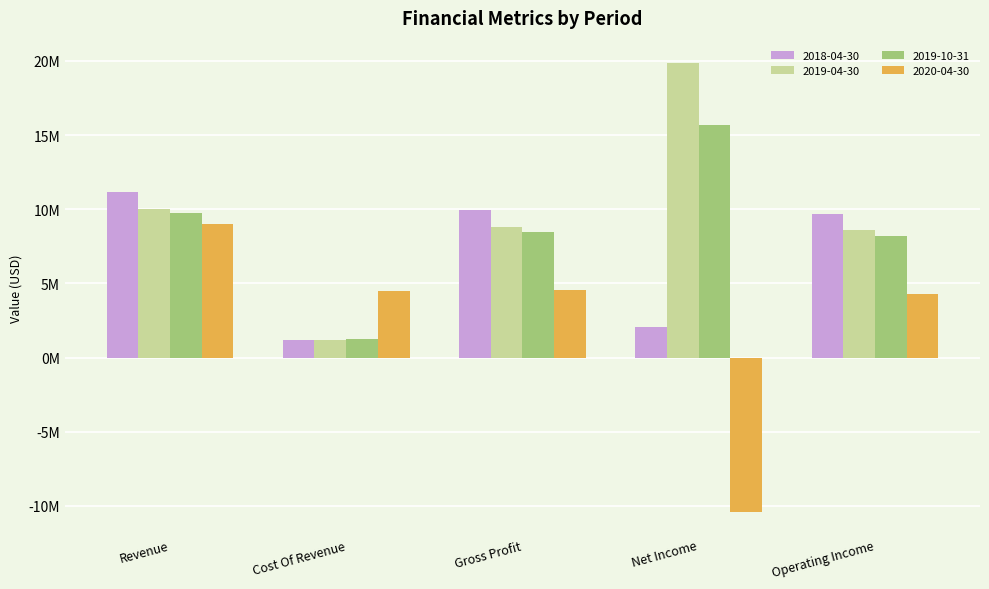

Which series has the largest total across all categories?

2019-04-30